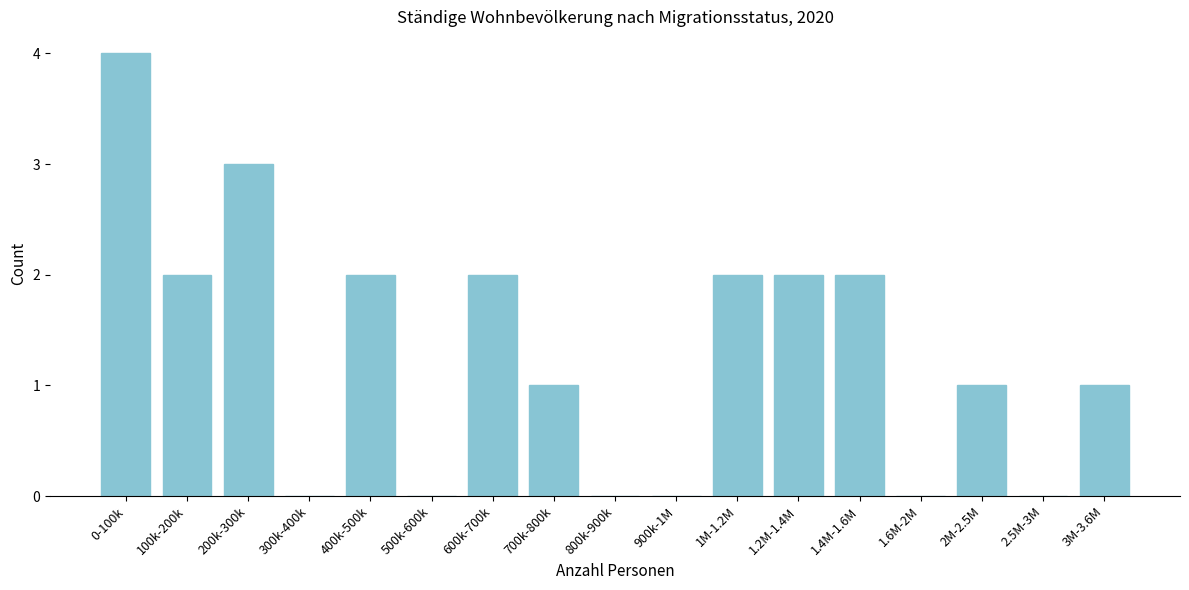

Reading left to right, list all the values displayed in this chart.

0-100k=4	100k-200k=2	200k-300k=3	300k-400k=0	400k-500k=2	500k-600k=0	600k-700k=2	700k-800k=1	800k-900k=0	900k-1M=0	1M-1.2M=2	1.2M-1.4M=2	1.4M-1.6M=2	1.6M-2M=0	2M-2.5M=1	2.5M-3M=0	3M-3.6M=1